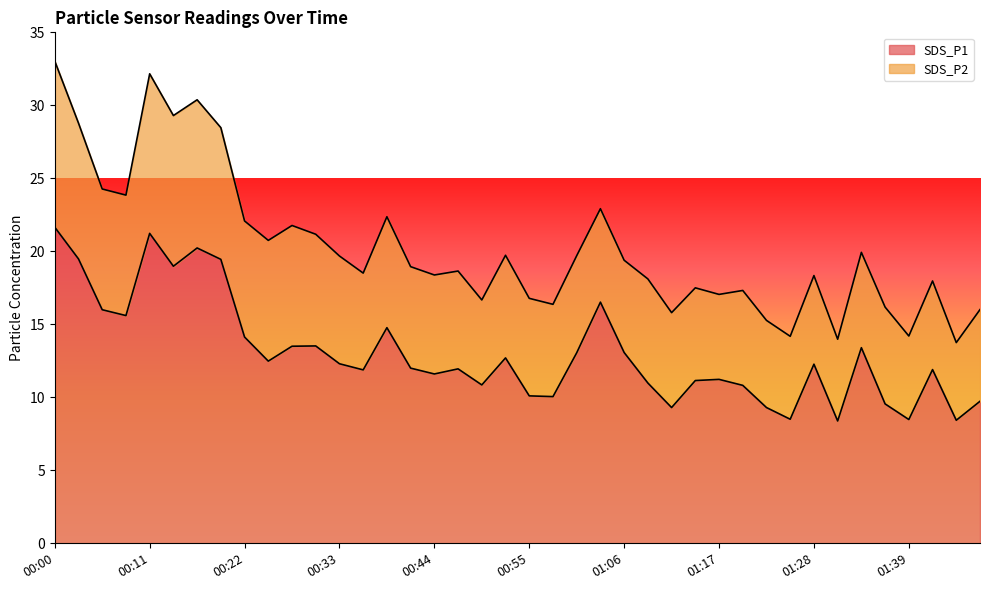

At which label does the data first exceed 12?

00:00